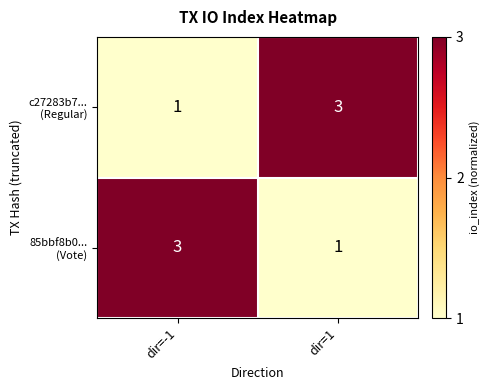

What is the total value across all series at dir=-1?

4